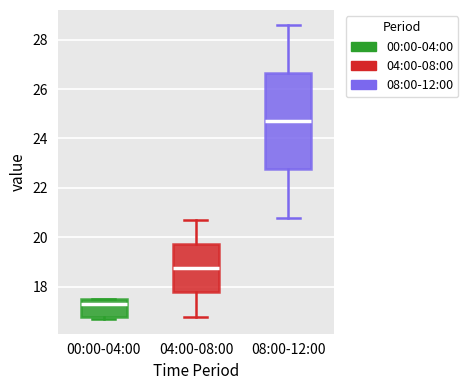

Where does the median line of the box for 08:00-12:00 sit on the y-axis? The values are not printed on the chart, so give them approximately, as read against the axis.

24.8